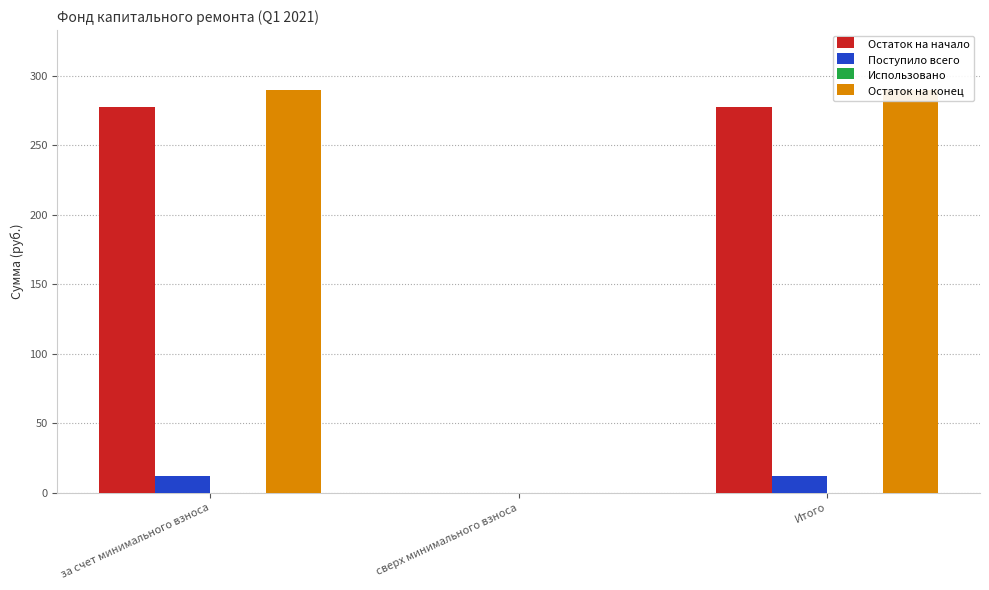

What is the sum of the Поступило всего values at за счет минимального взноса and Итого?

24.2